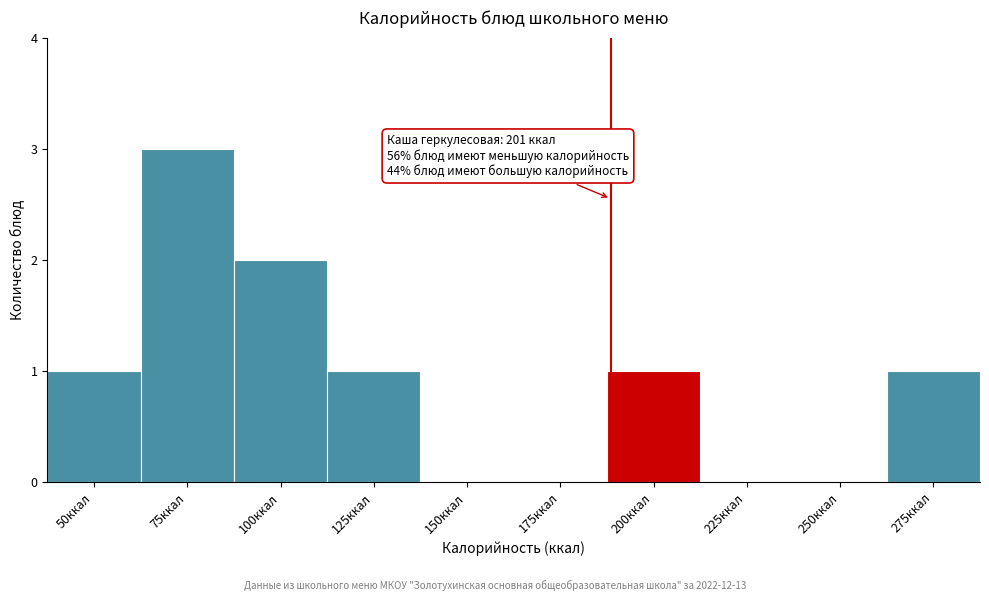

Reading left to right, extract all data points from this chart.

50ккал=1	75ккал=3	100ккал=2	125ккал=1	150ккал=0	175ккал=0	200ккал=1	225ккал=0	250ккал=0	275ккал=1